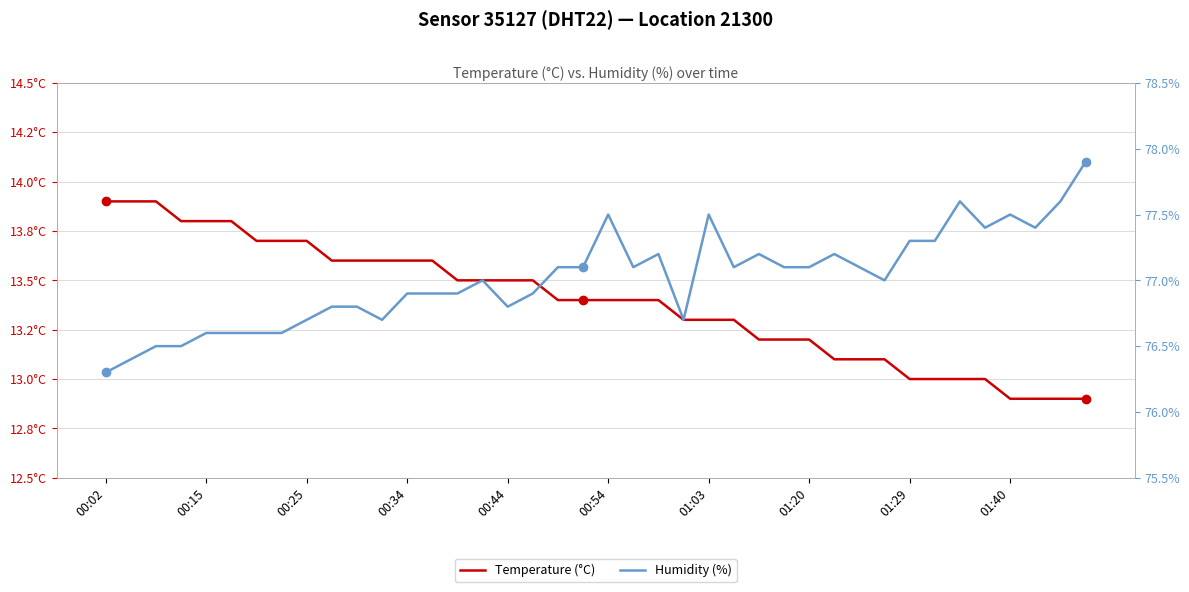

Reading right to left, list all the values displayed in this chart.

Temperature (°C): 12.9	12.9	12.9	12.9	13.0	13.0	13.0	13.0	13.1	13.1	13.1	13.2	13.2	13.2	13.3	13.3	13.3	13.4	13.4	13.4	13.4	13.4	13.5	13.5	13.5	13.5	13.6	13.6	13.6	13.6	13.6	13.7	13.7	13.7	13.8	13.8	13.8	13.9	13.9	13.9
Humidity (%): 77.9	77.6	77.4	77.5	77.4	77.6	77.3	77.3	77.0	77.1	77.2	77.1	77.1	77.2	77.1	77.5	76.7	77.2	77.1	77.5	77.1	77.1	76.9	76.8	77.0	76.9	76.9	76.9	76.7	76.8	76.8	76.7	76.6	76.6	76.6	76.6	76.5	76.5	76.4	76.3